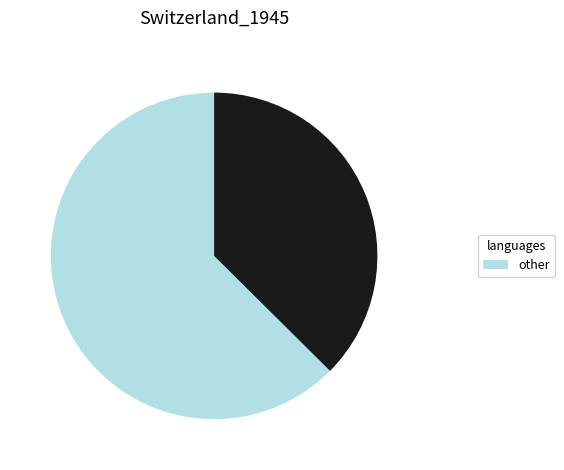

Is there any slice that represents more than half of the pie?

Yes